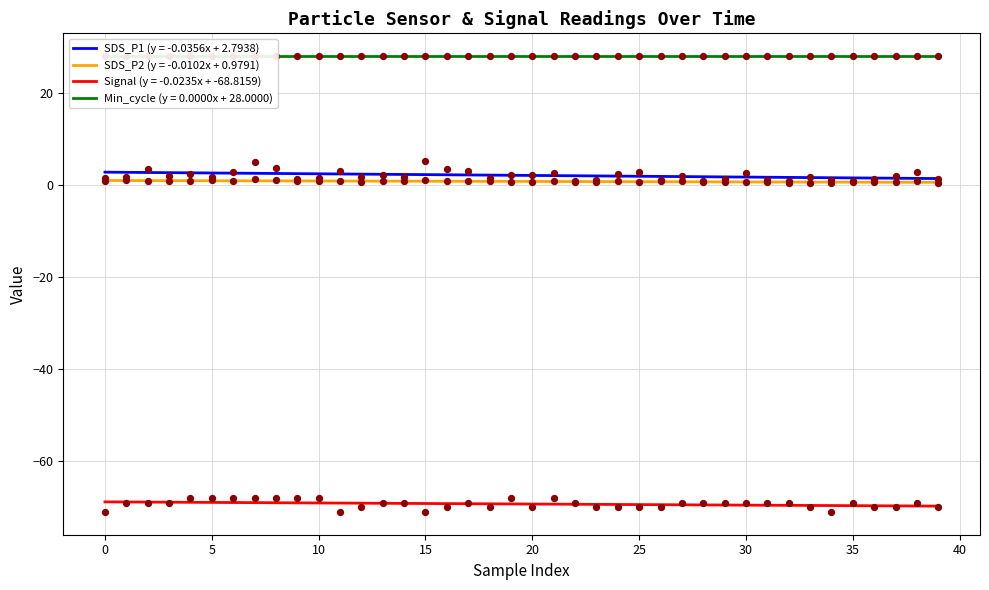

Which series contains the lowest Y value?

Signal